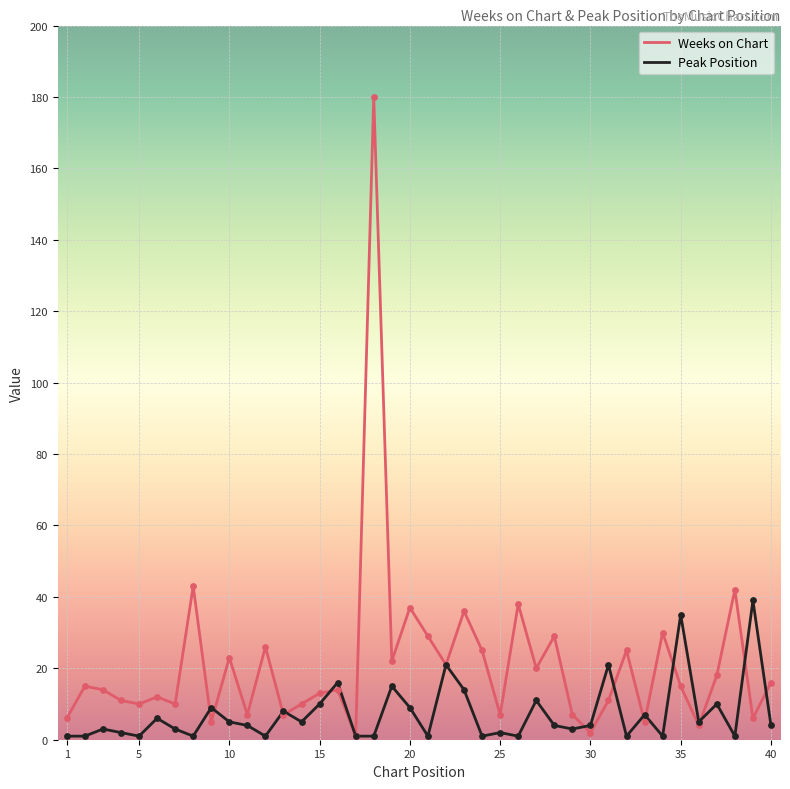

Which series has the largest range (max minus min)?

Weeks on Chart